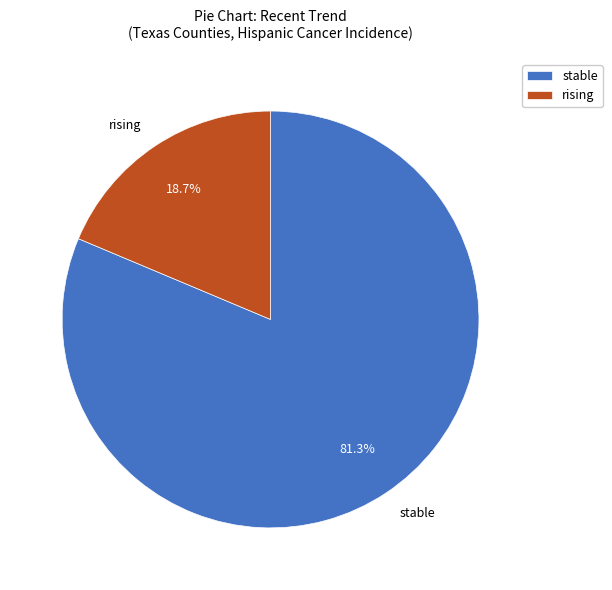

Which category has the biggest portion of the pie?

stable